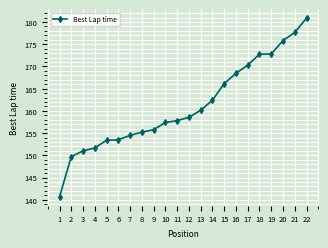

What is the sum of the values at 16 and 10?

325.8